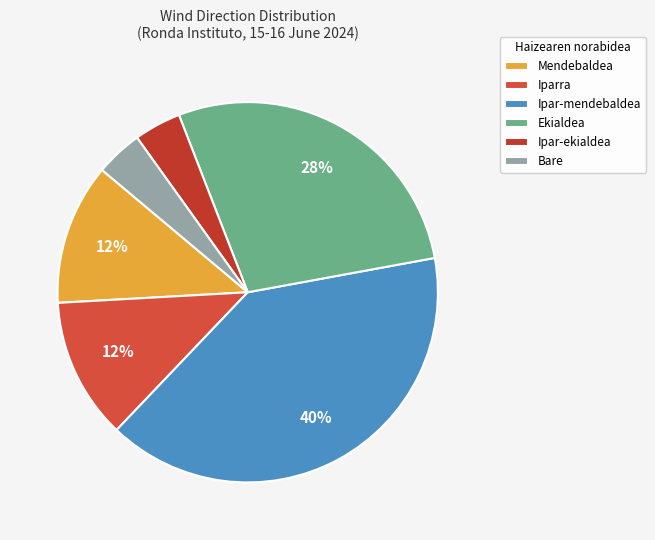

To the nearest percent, what is the combined percentage of Bare and Ipar-ekialdea?

8%